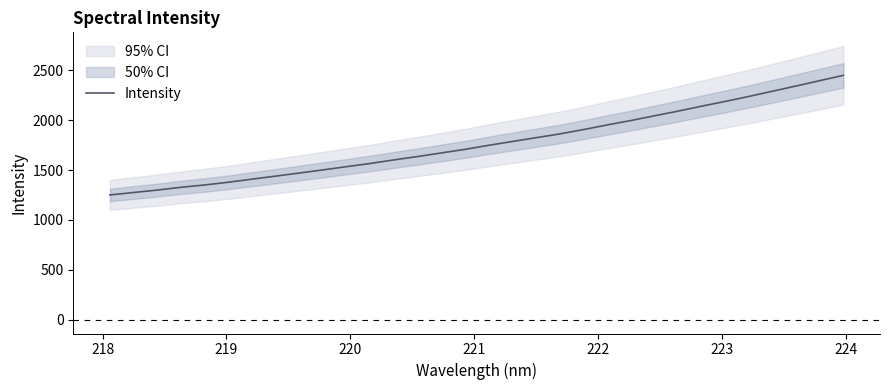

How many lines are shown in the chart?

1